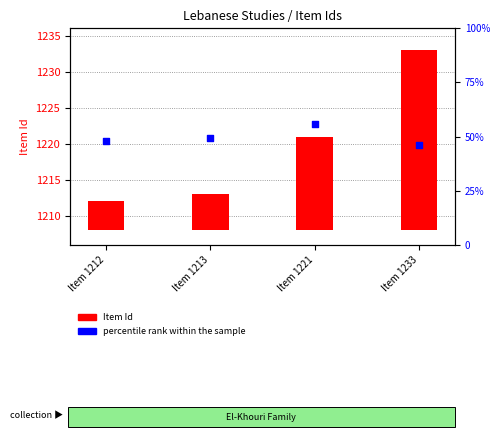

Which series reaches the minimum Y coordinate?

Item Id